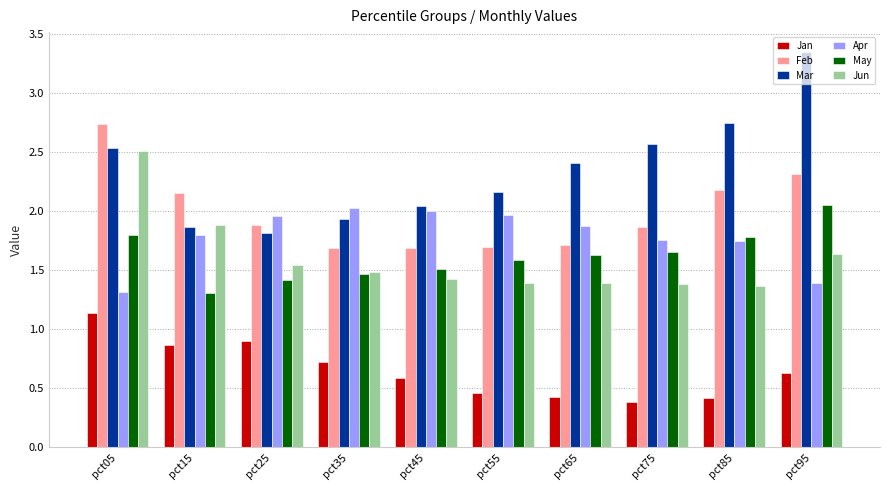

Where is May nearest to the value 1?

pct15